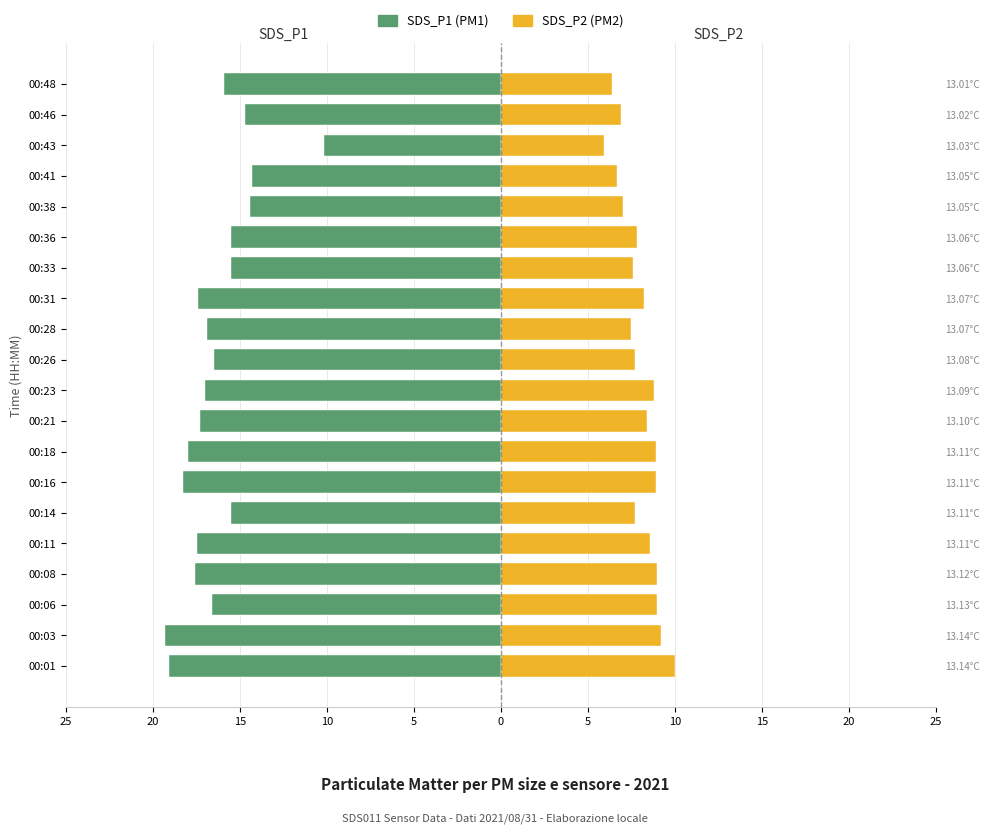

How many data points in SDS_P1 are less than -16?

12